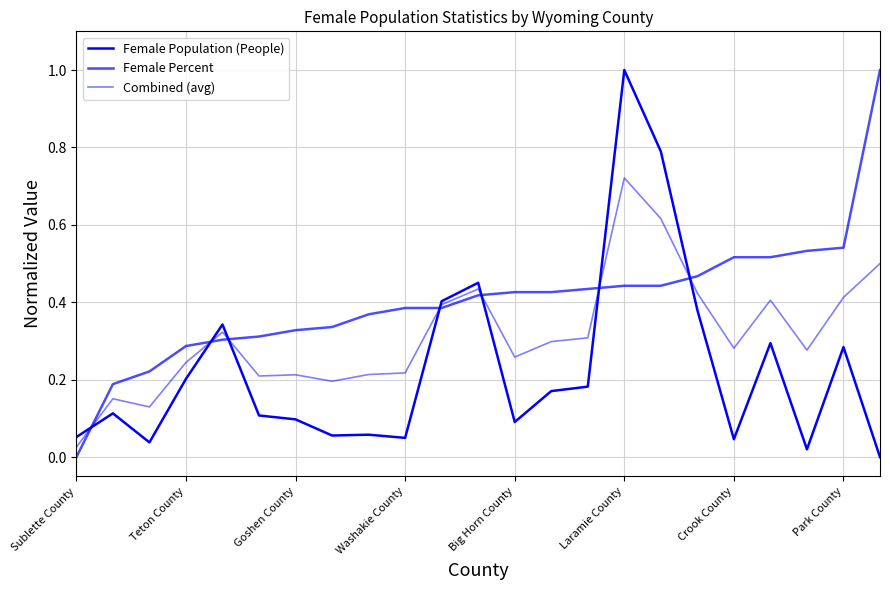

Is this an area chart (filled region under the line)?

No